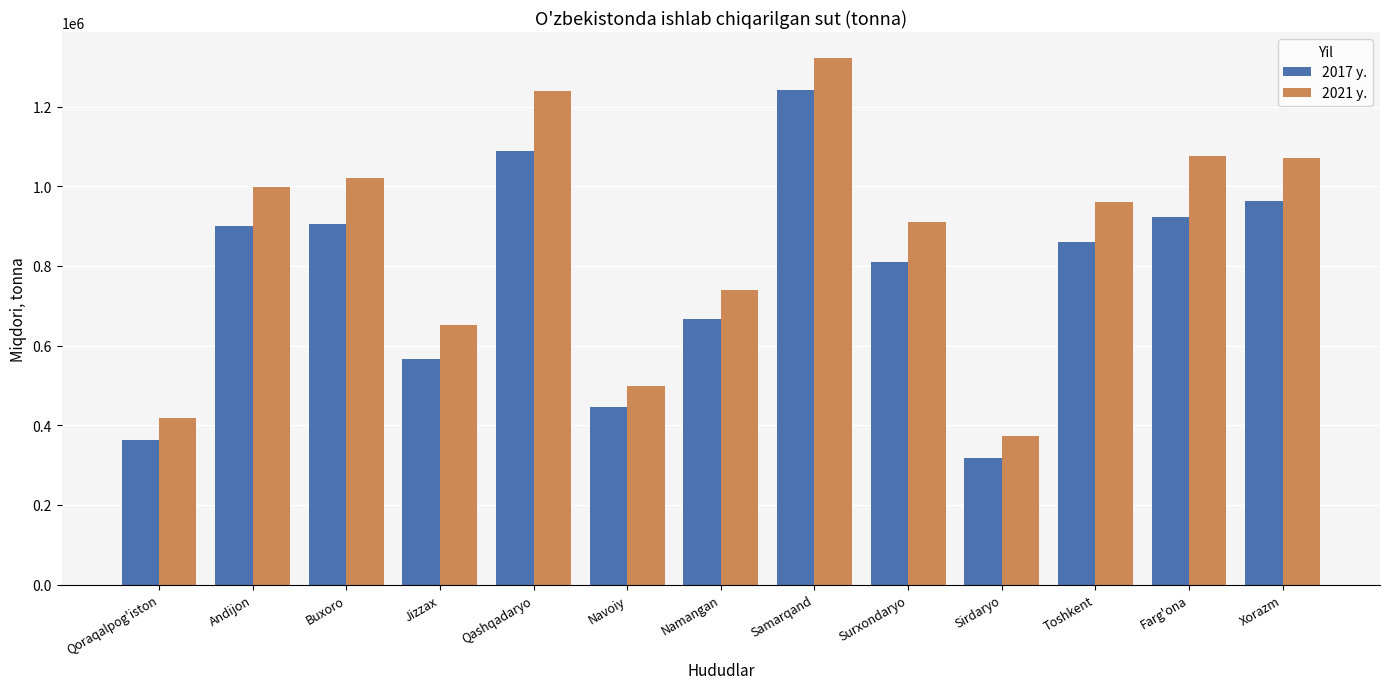

What is the value of the 2021 y. bar at the 7th from the left?

738227